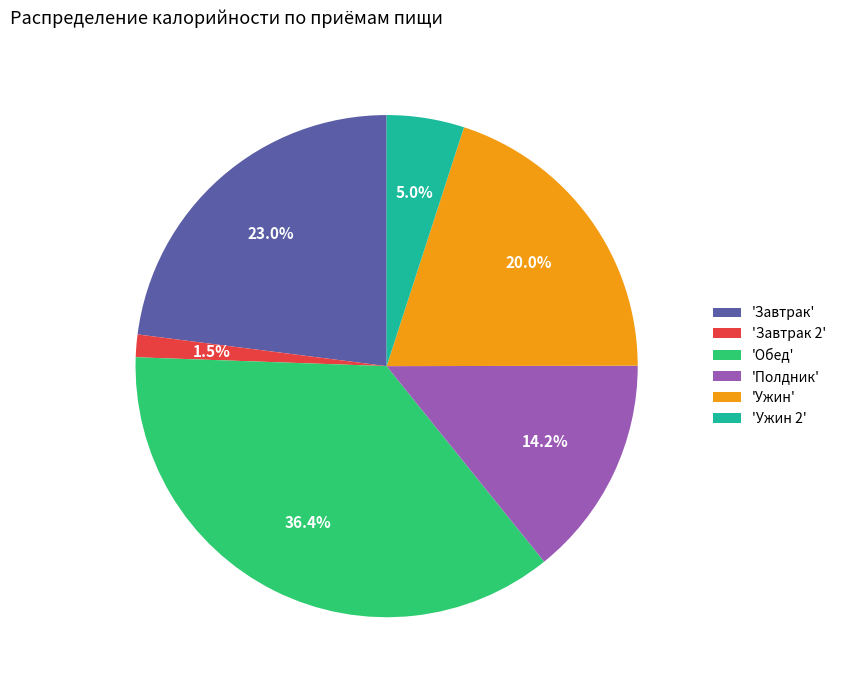

To the nearest percent, what is the difference between the largest and smallest slice percentages?

35%